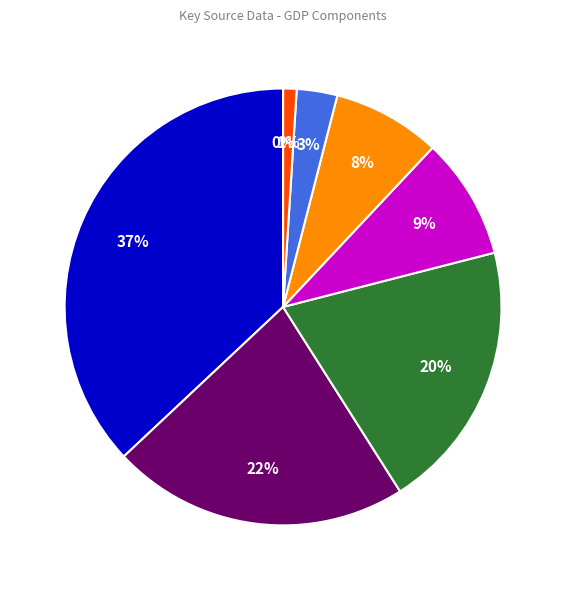

Between Other goods and Motor vehicle fuels, which is larger?

Motor vehicle fuels